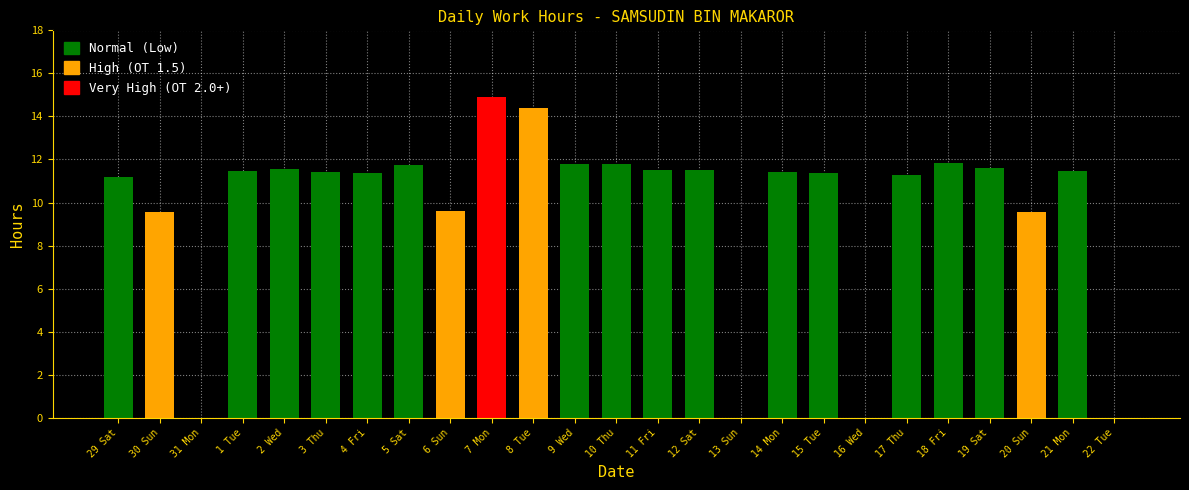

What value does the data have at 20 Sun?

9.6